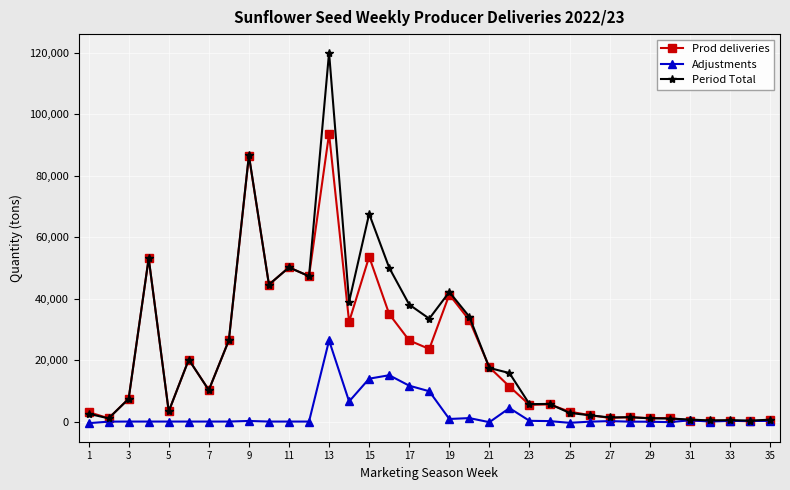

Rank the series by their maximum value, from lowest to highest.

Adjustments, Prod deliveries, Period Total